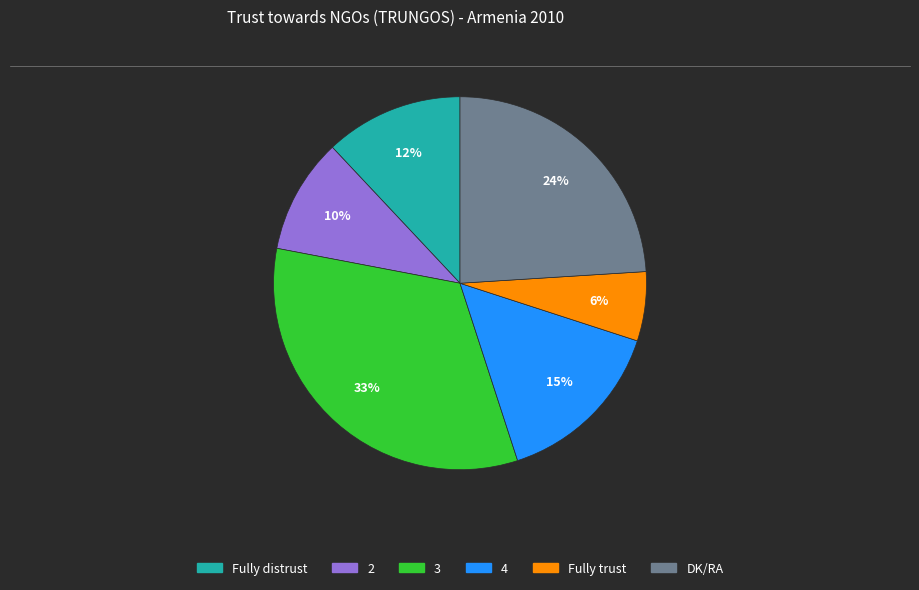

How many segments does this pie chart have?

6